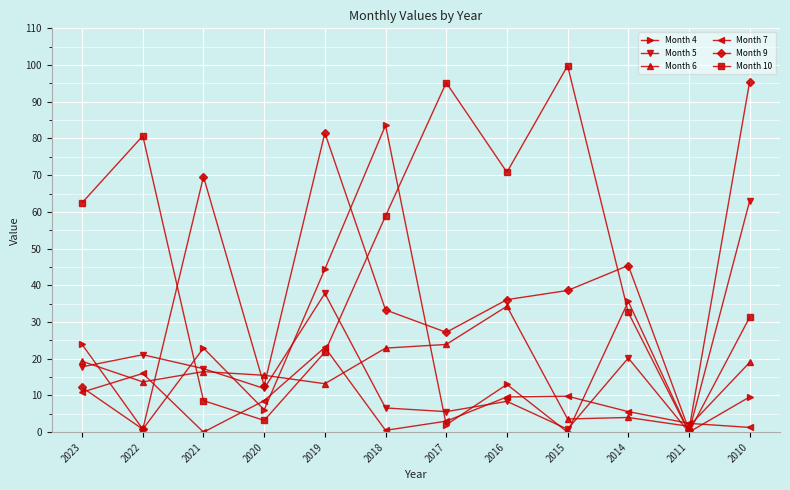

Where do Month 4 and Month 5 first cross each other?

2023 and 2022